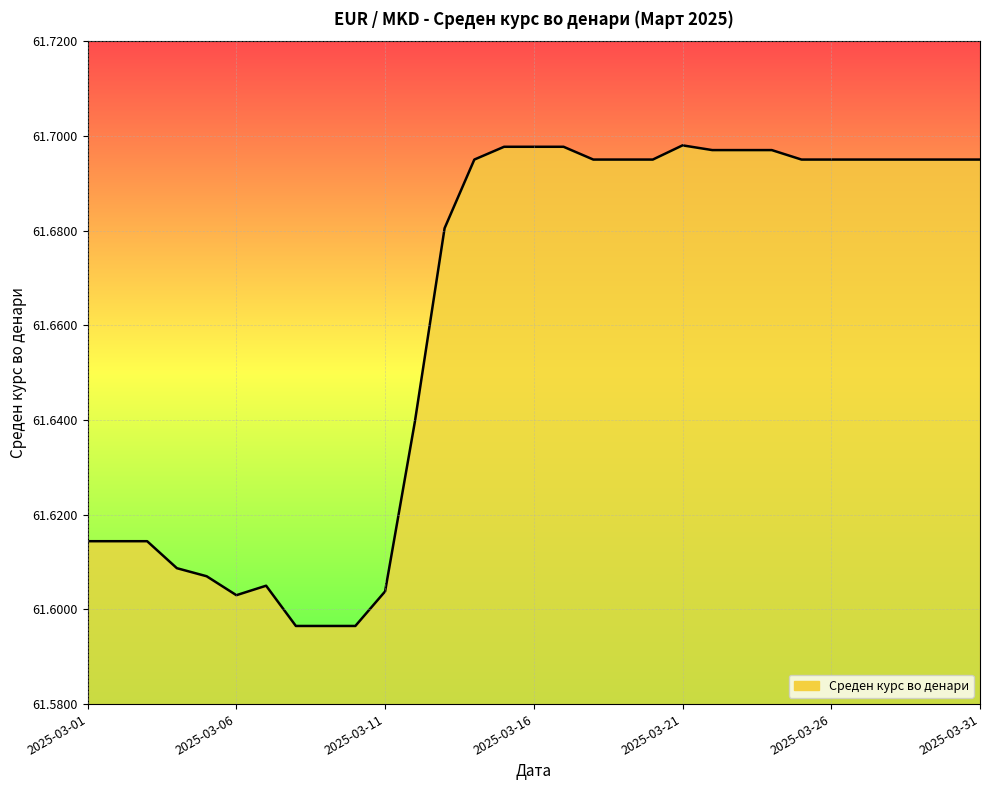

How many interior local peaks (higher than both neighbors) does the data have?

2